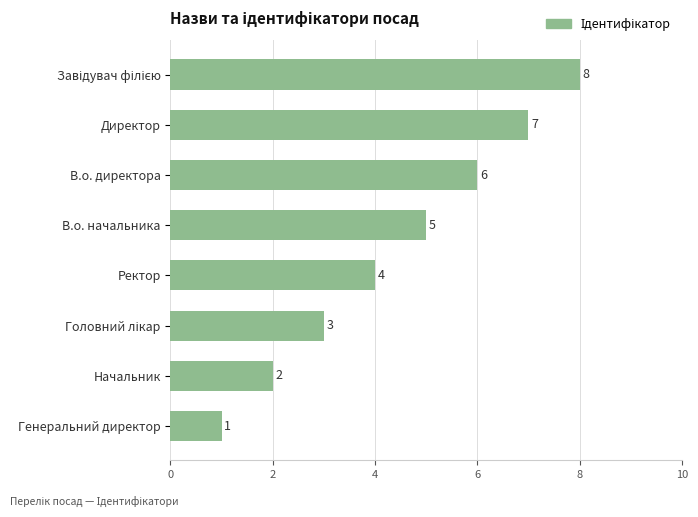

Where is the data nearest to the value 4?

Ректор